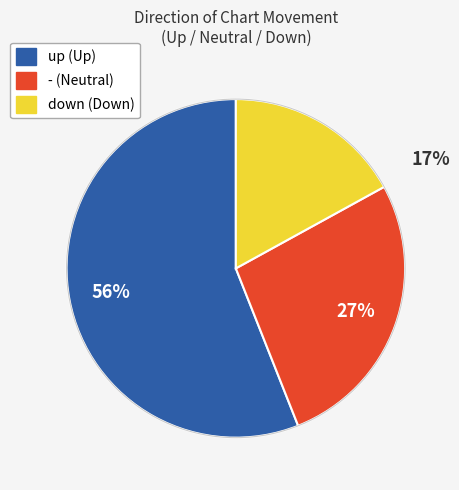

Is there any slice that represents more than half of the pie?

Yes